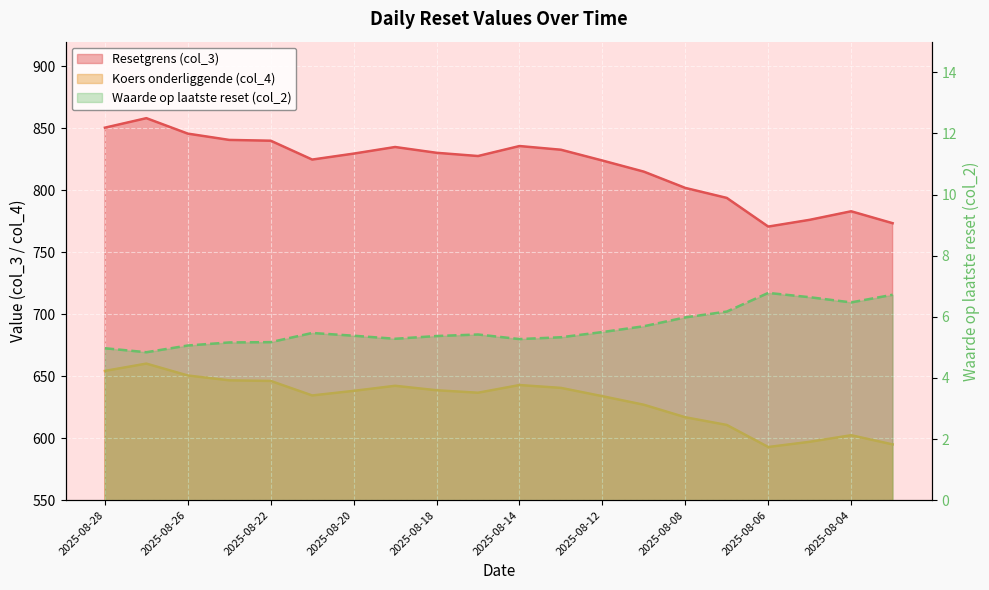

What are all the series names shown in the legend?

Resetgrens (col_3), Koers onderliggende (col_4), Waarde op laatste reset (col_2)